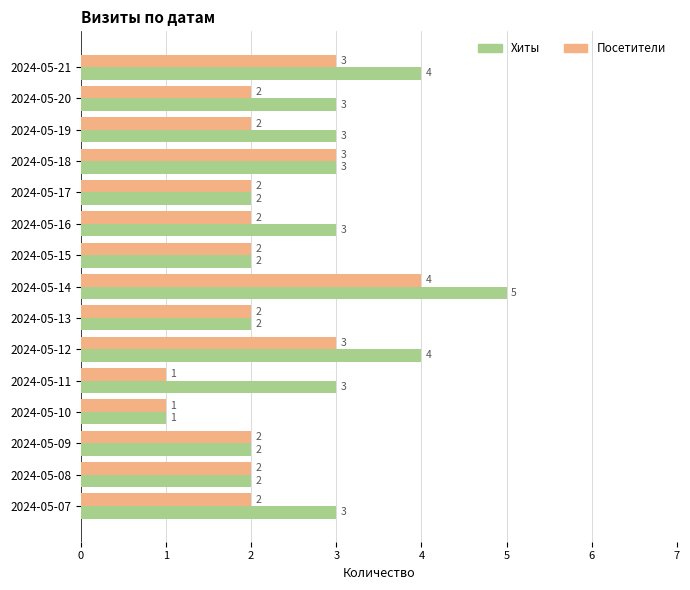

Is it true that Хиты equals 7 at 2024-05-12?

False